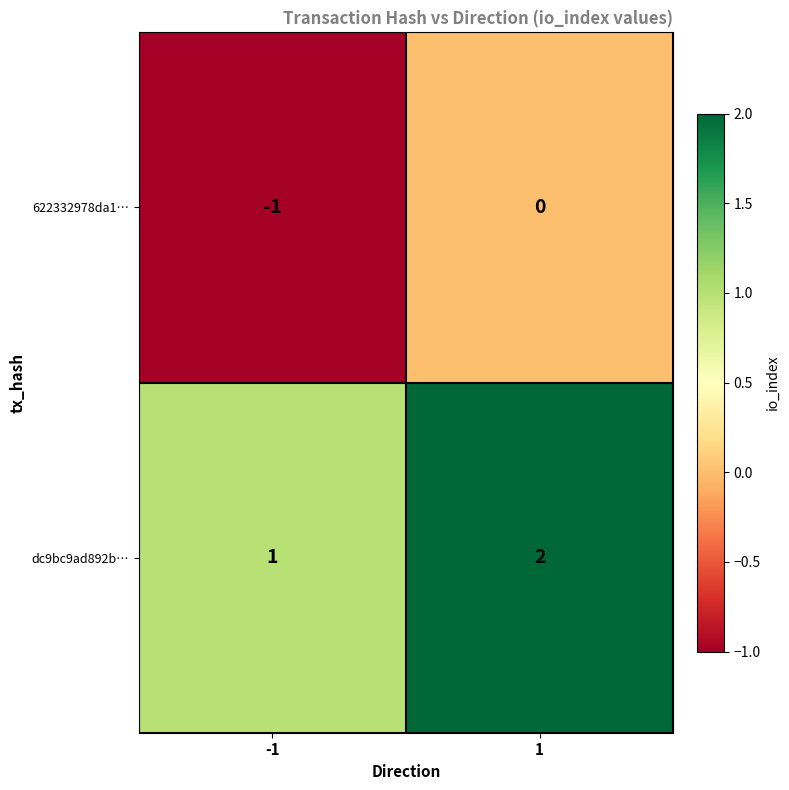

The value of dc9bc9ad892b… at 1 is 2. True or false?

True